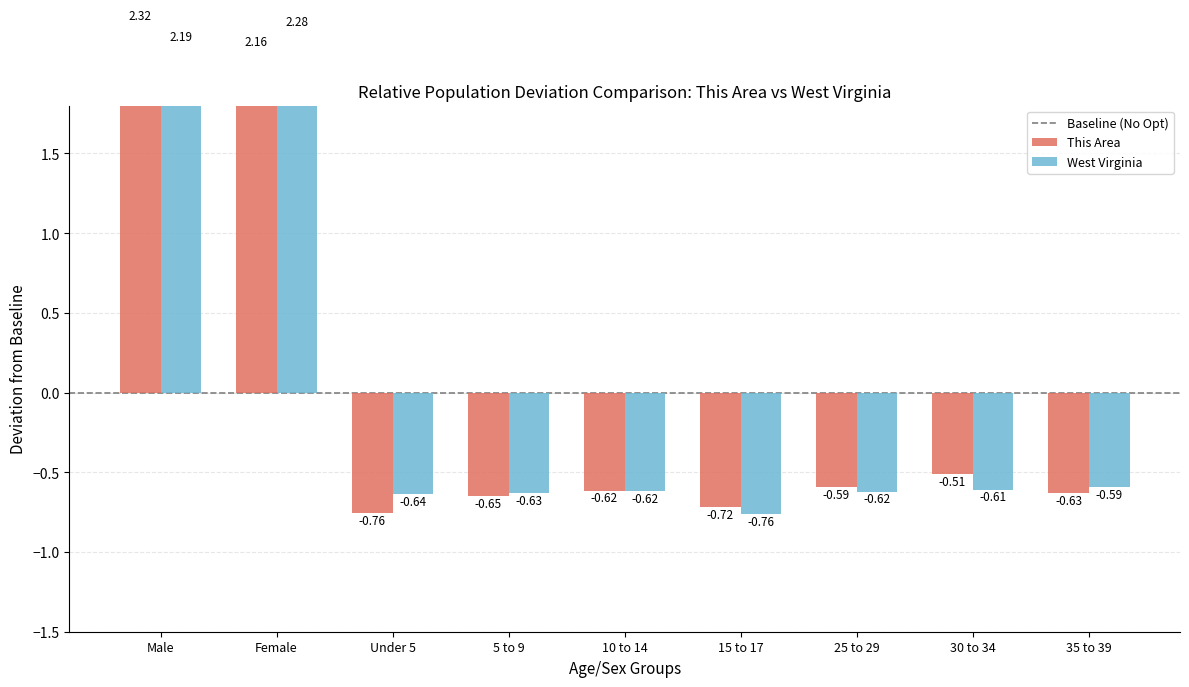

What is the maximum value for West Virginia?

2.3